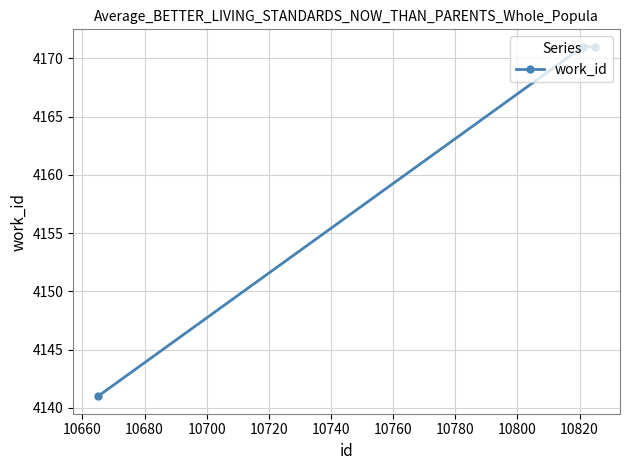

What is the sum of all values?

12483